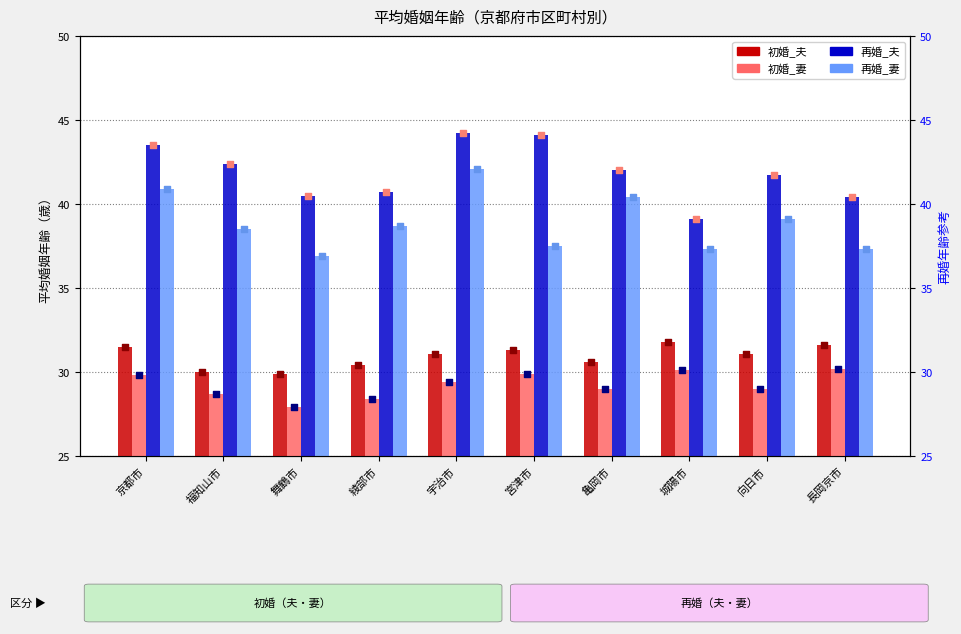

Which series has the widest spread of Y values?

再婚_妻